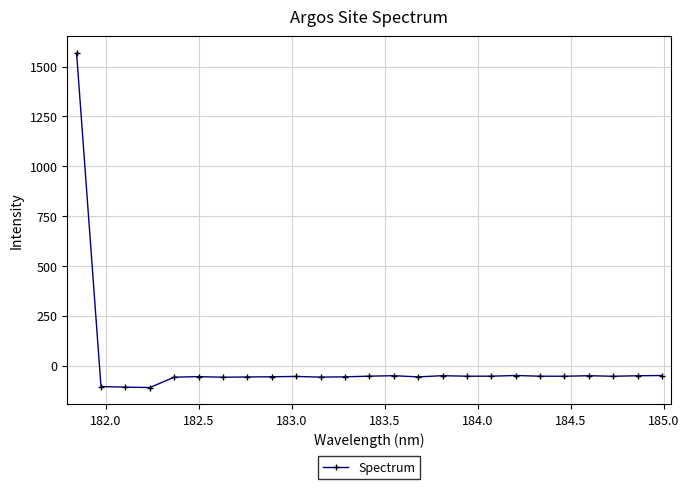

What is the smallest value displayed?

-110.3